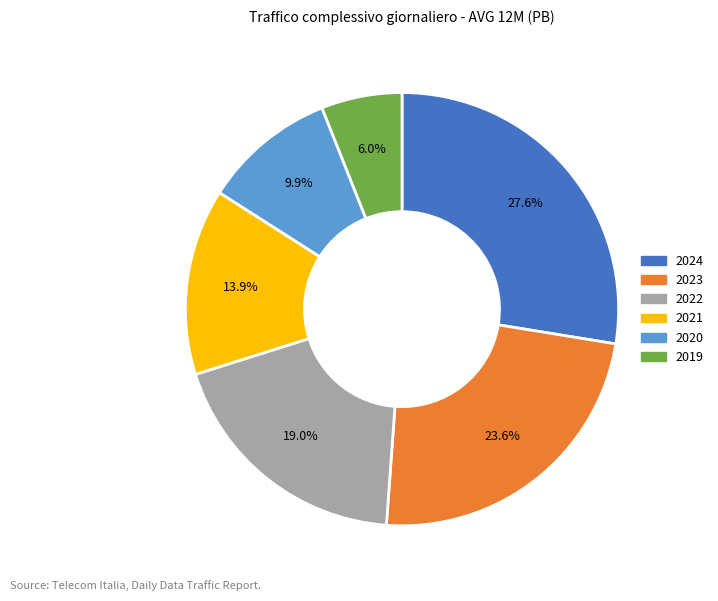

To the nearest percent, what is the difference between the 2023 and 2020 slice percentages?

14%